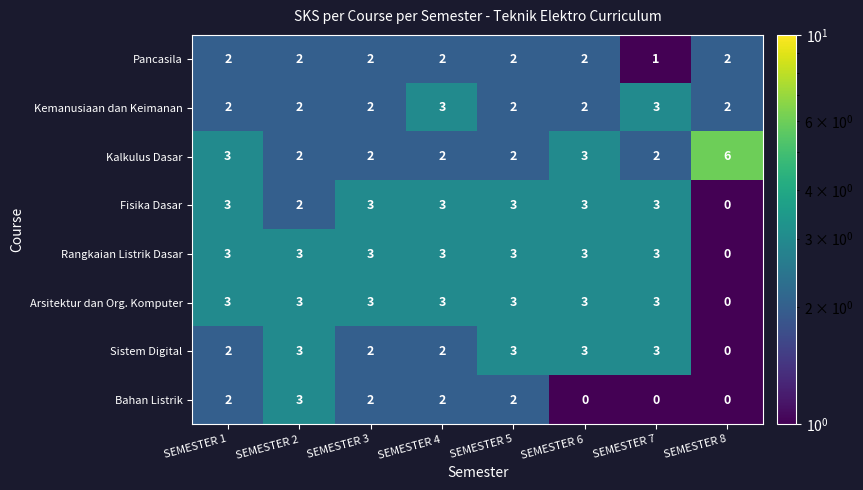

Which series changed the most between SEMESTER 1 and SEMESTER 7?

Bahan Listrik